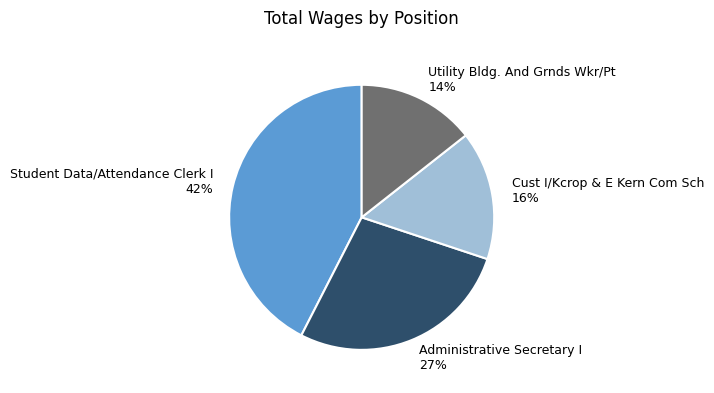

Does any single category account for the majority?

No